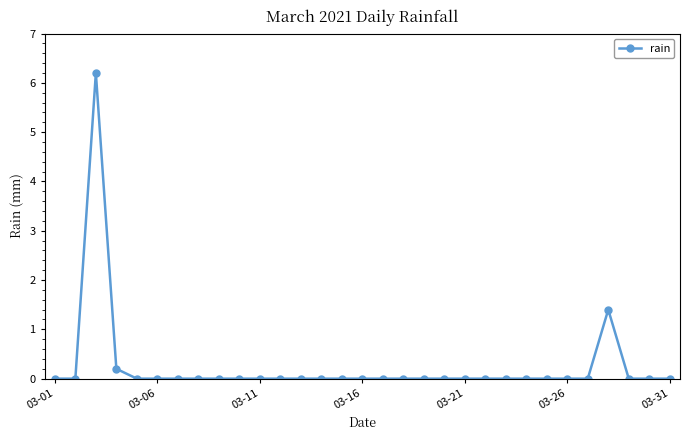

What is the greatest value displayed?

6.2